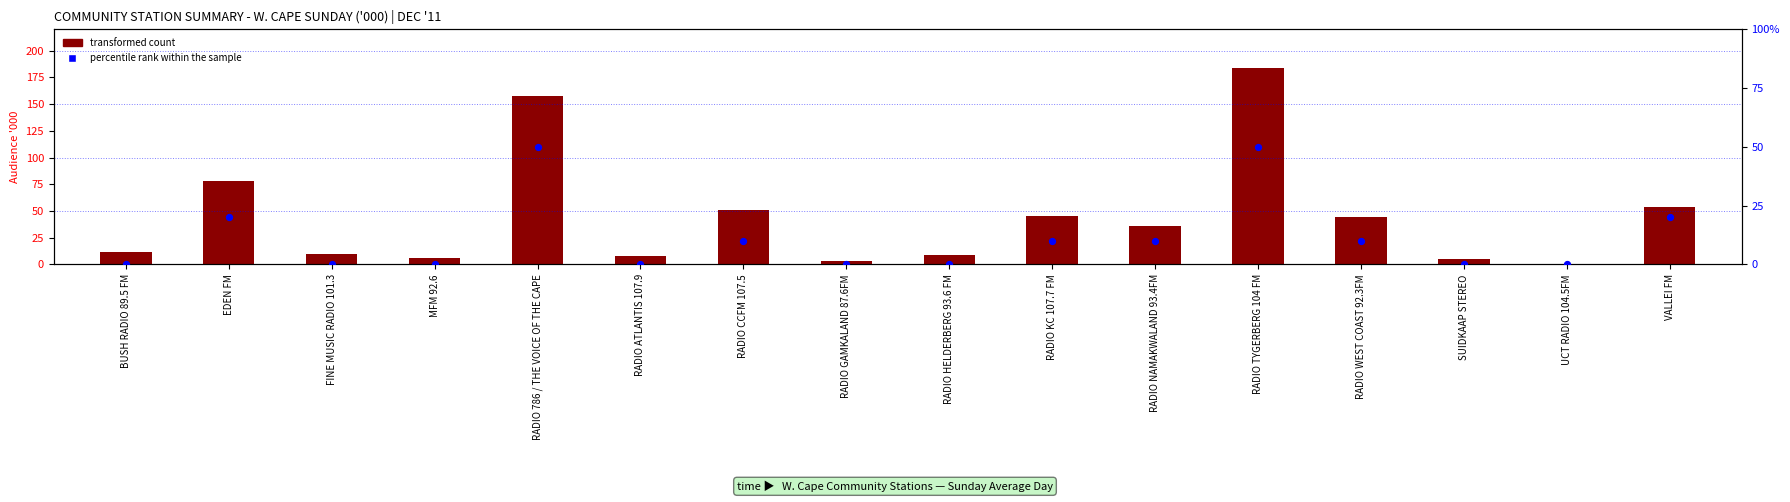

Which series has the largest total across all categories?

transformed count